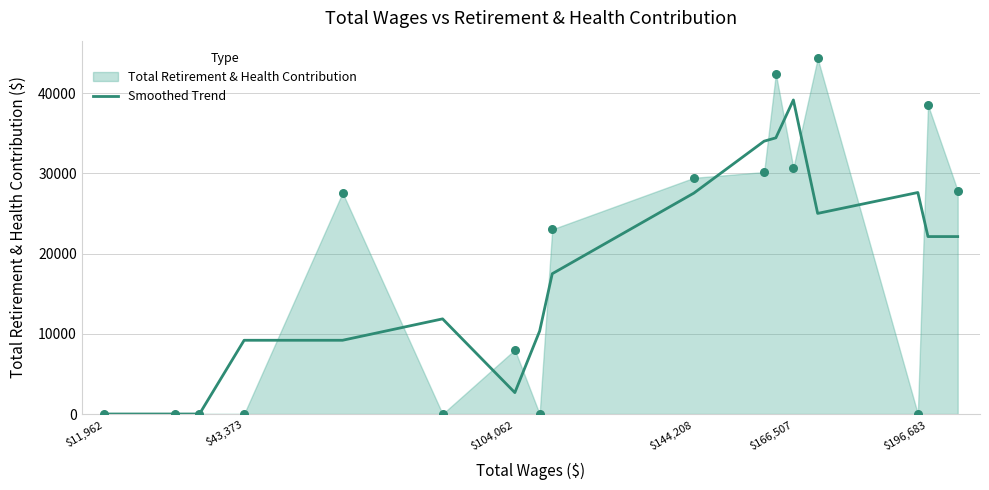

The value of Smoothed Trend at $43,373 is 6181.4. True or false?

False